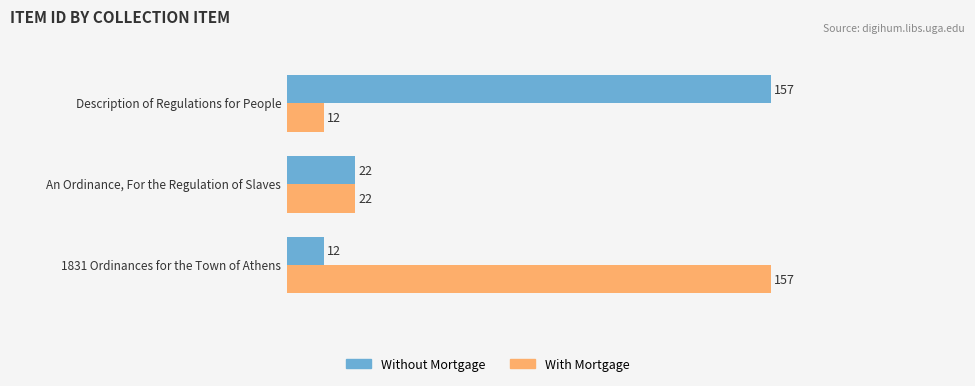

What is the sum of all With Mortgage values?

191